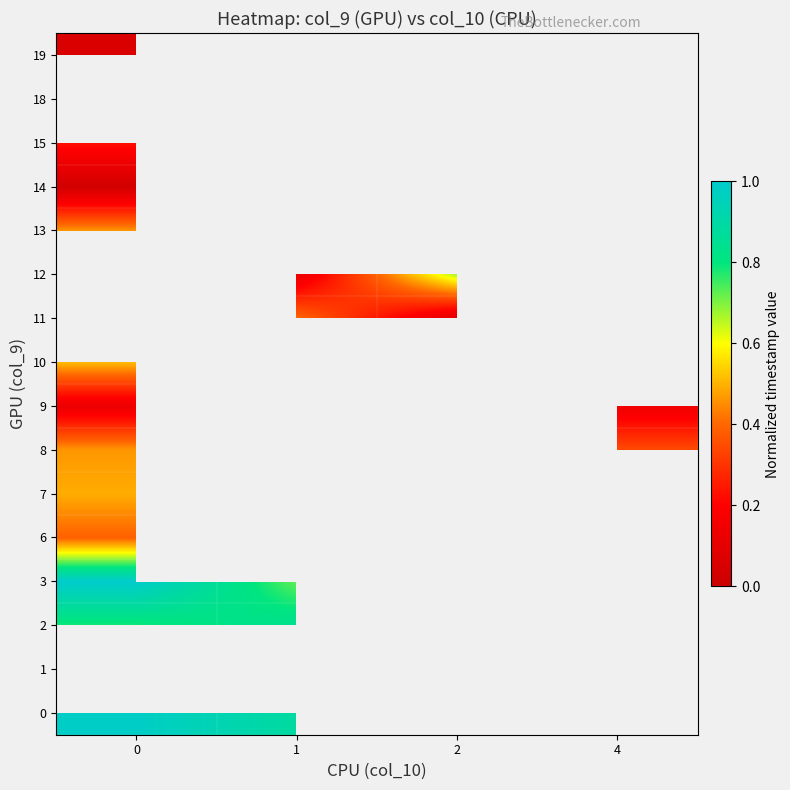

The value of 0 at 0 is 1.0. True or false?

True